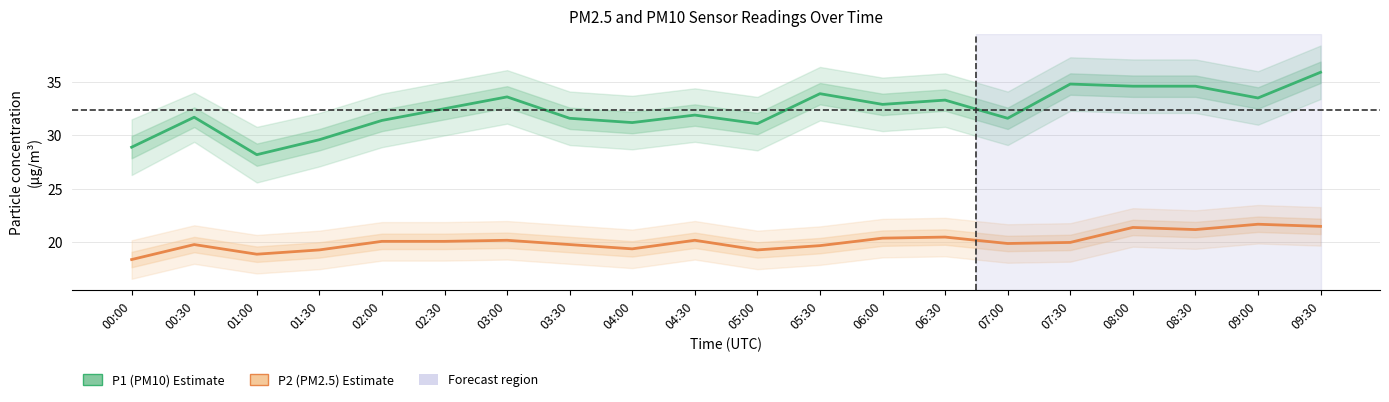

List the series in order of their peak value, lowest first.

P2 (PM2.5), P1 (PM10)